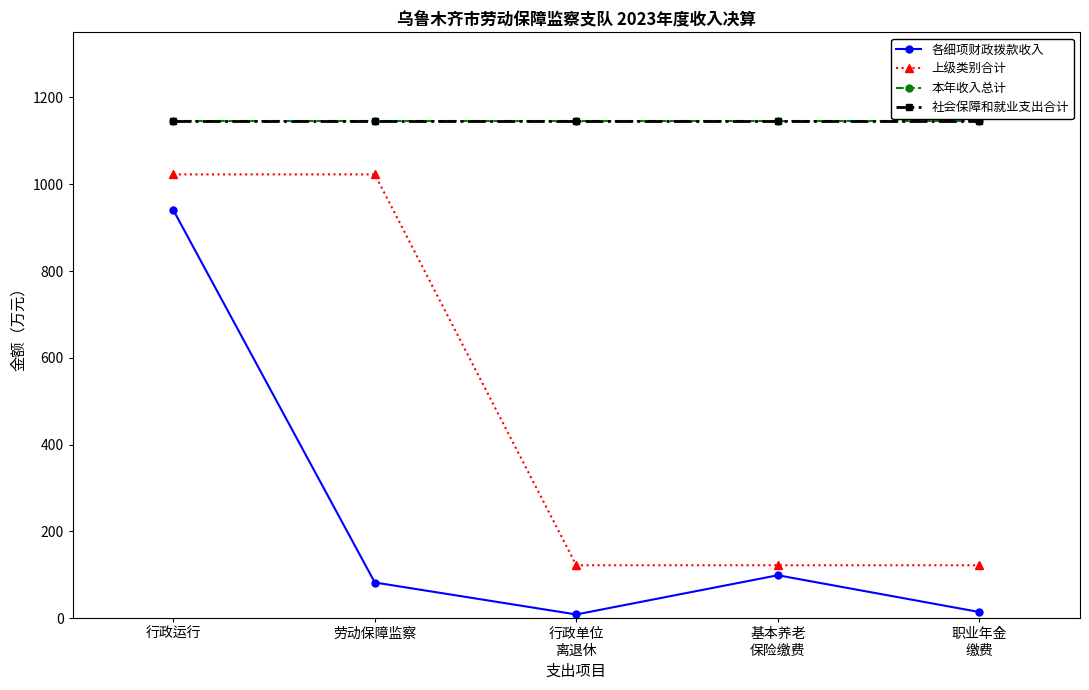

Is this an area chart (filled region under the line)?

No